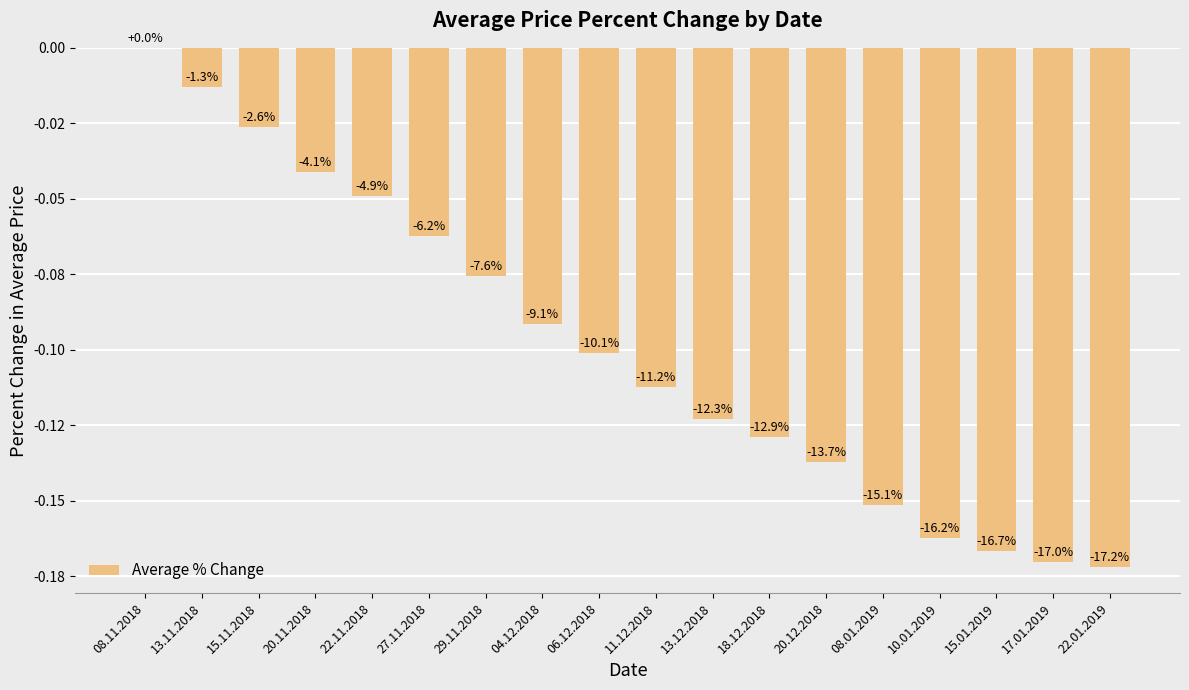

What value does the data have at 27.11.2018?

-0.1